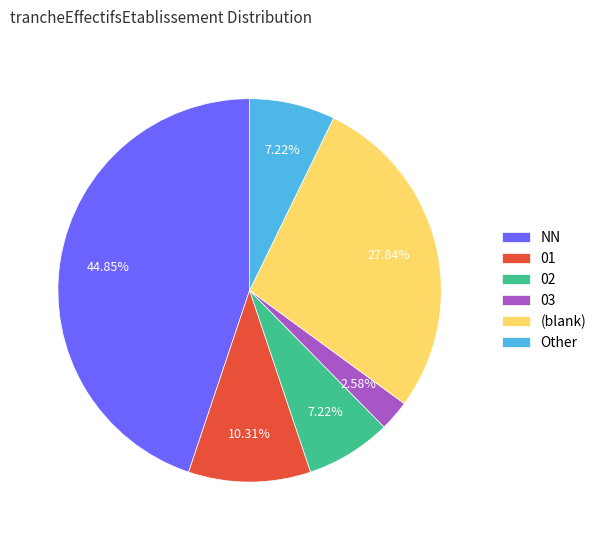

What is the smallest slice in the pie chart?

03